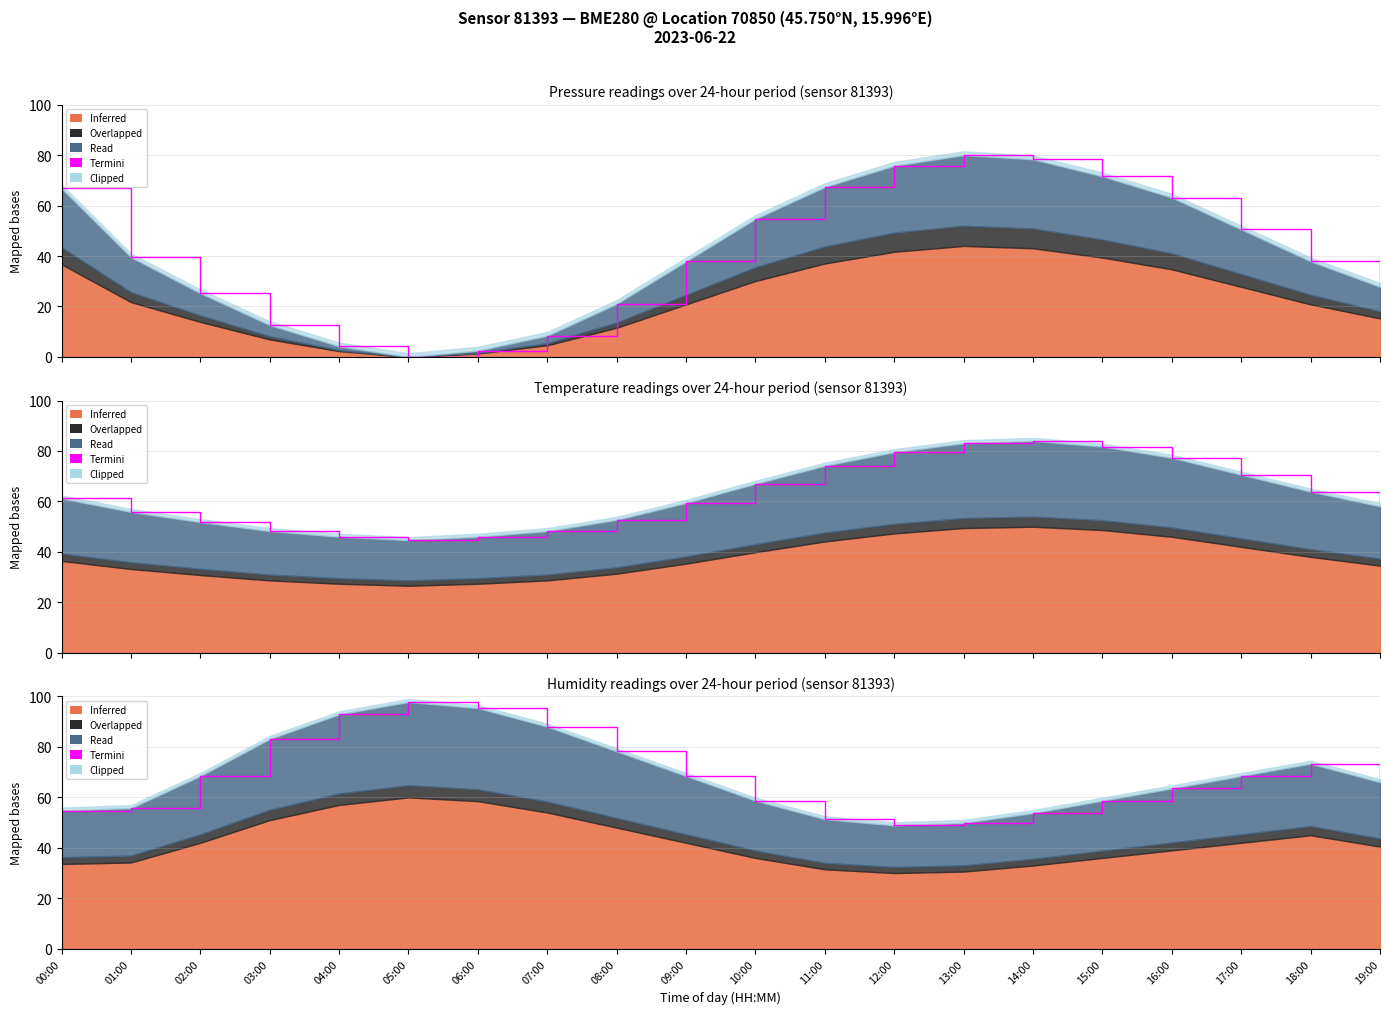

Between 03:00 and 15:00, which is larger?

03:00